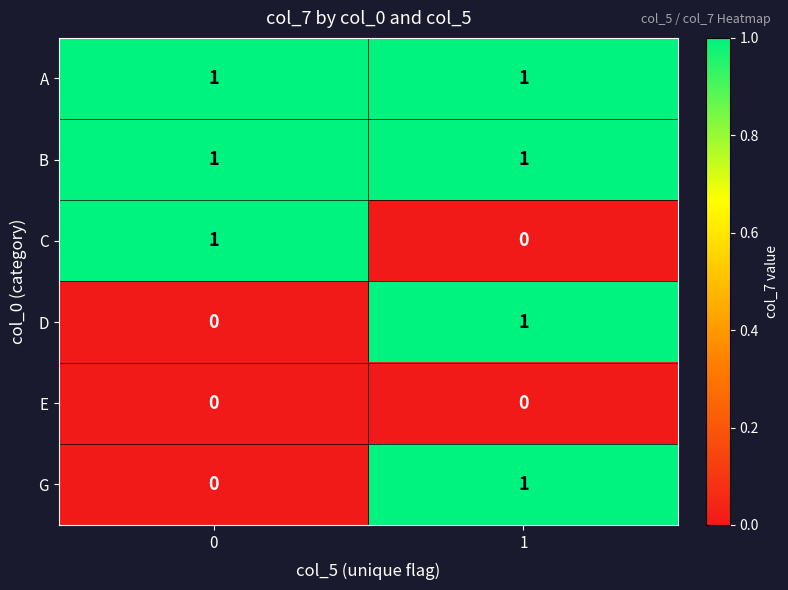

The A series shows 1 at 1. True or false?

True